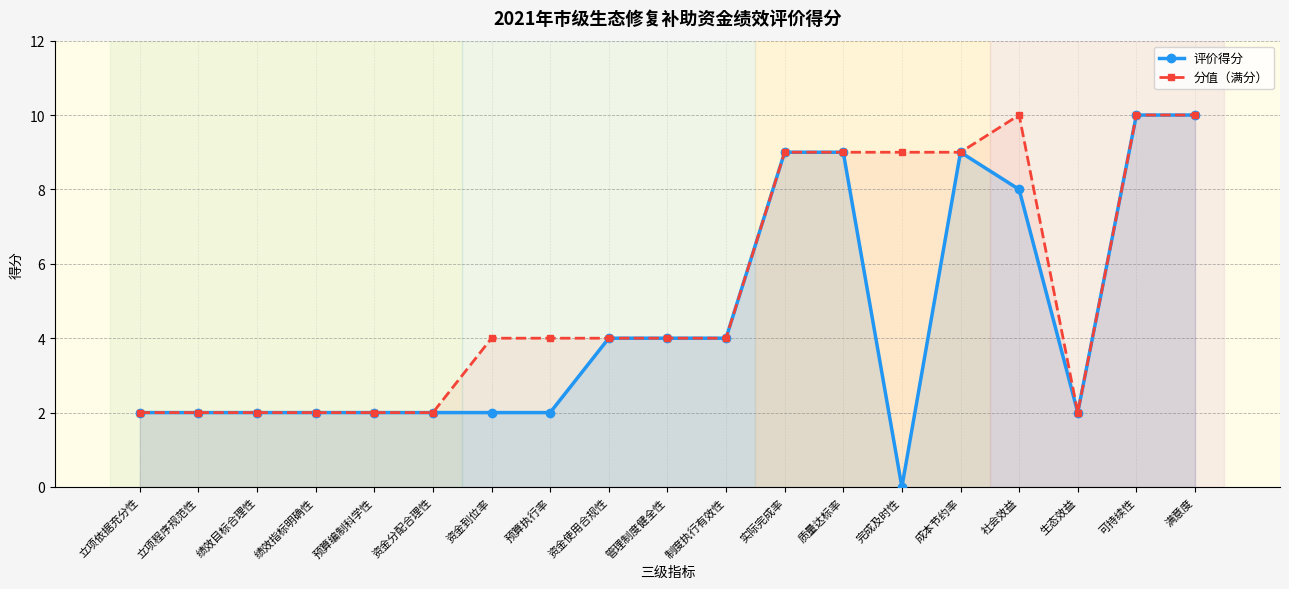

In 分值（满分）, how many points are higher than both neighbors (excluding endpoints)?

1